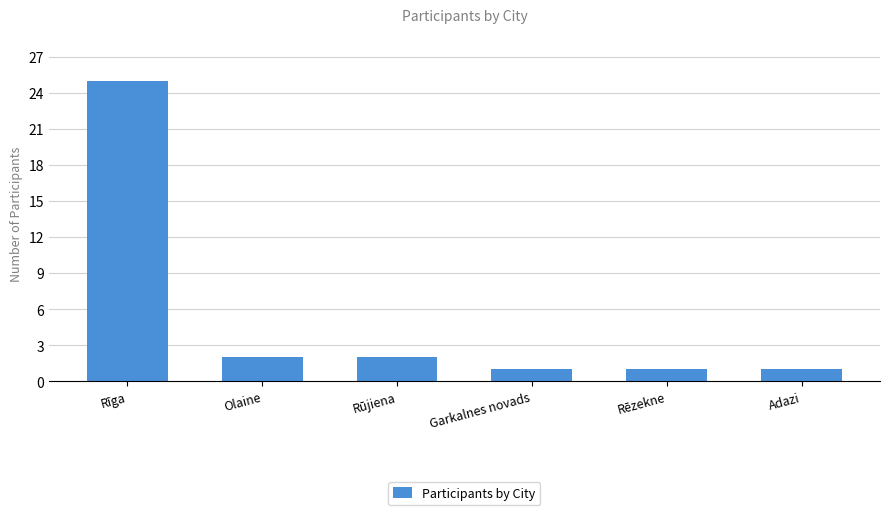

Are the bars horizontal?

No